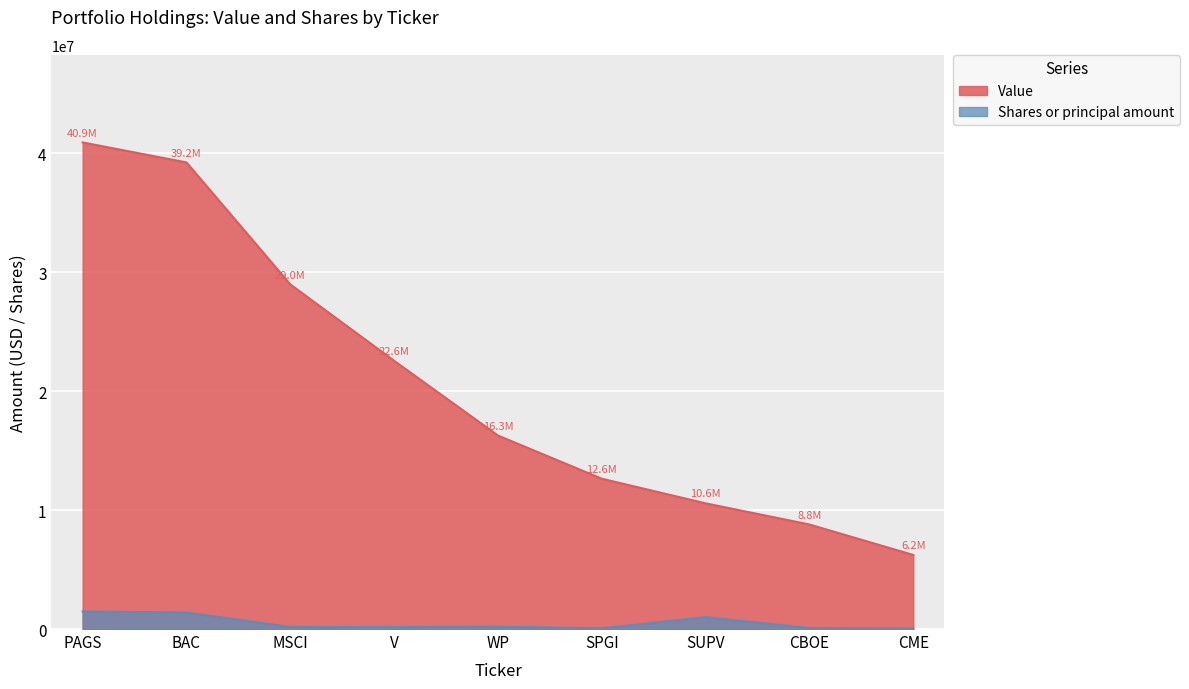

What is the difference between the second highest and second lowest values in the Shares or principal amount series?

1330000